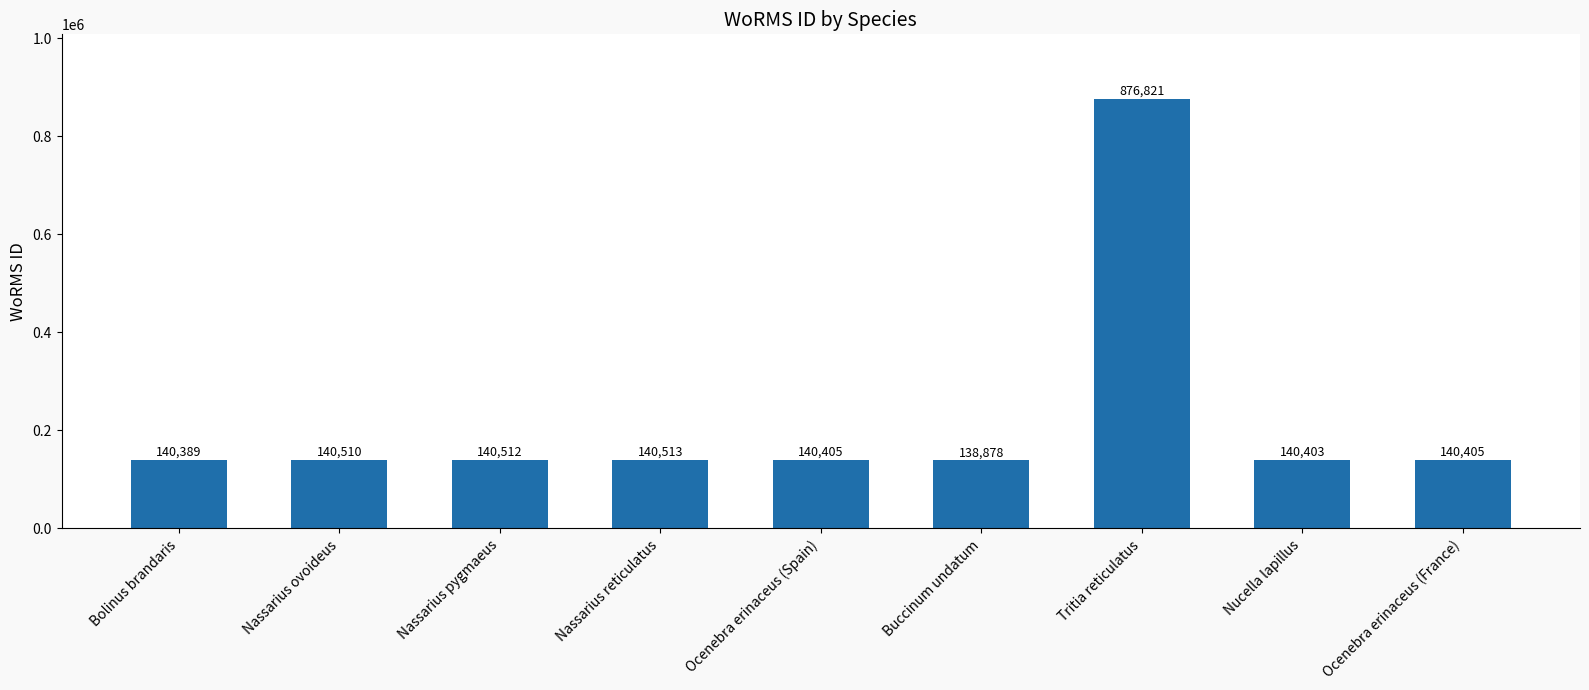

What is the difference between the values at Nassarius reticulatus and Ocenebra erinaceus (Spain)?

108